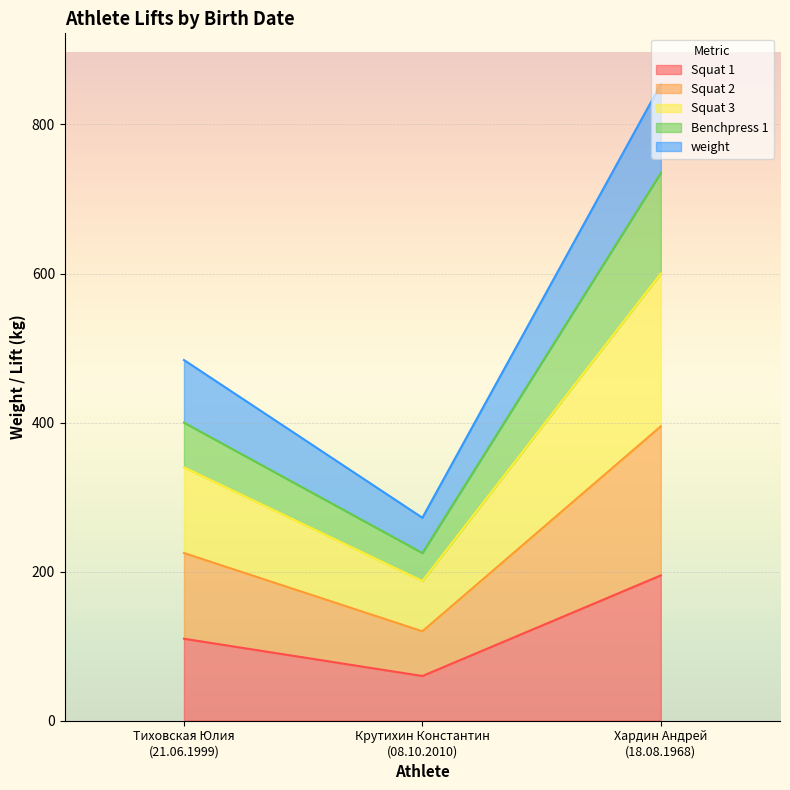

Reading left to right, transcribe the values for Squat 1.

110.0	60.0	195.0